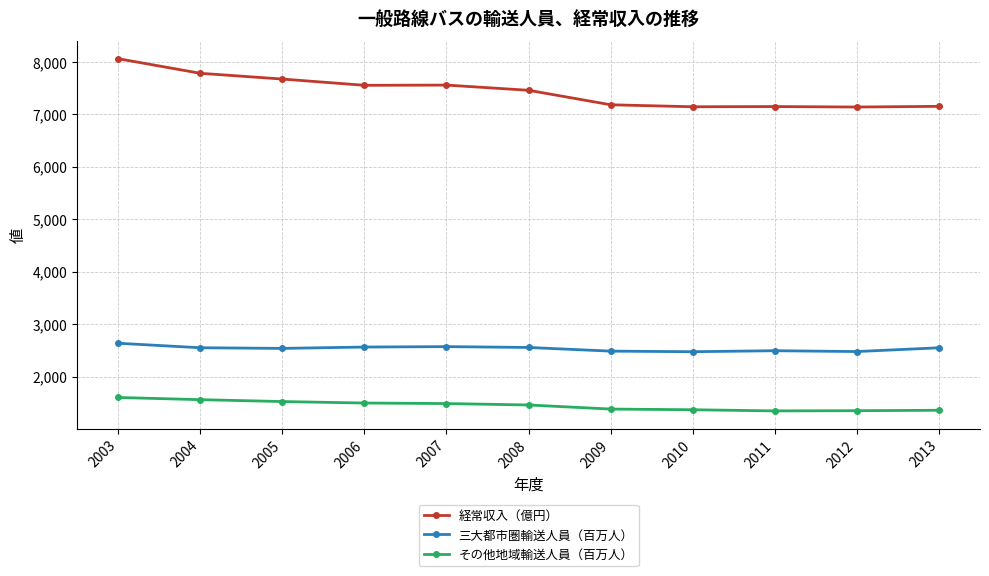

Does the chart have visible grid lines?

Yes